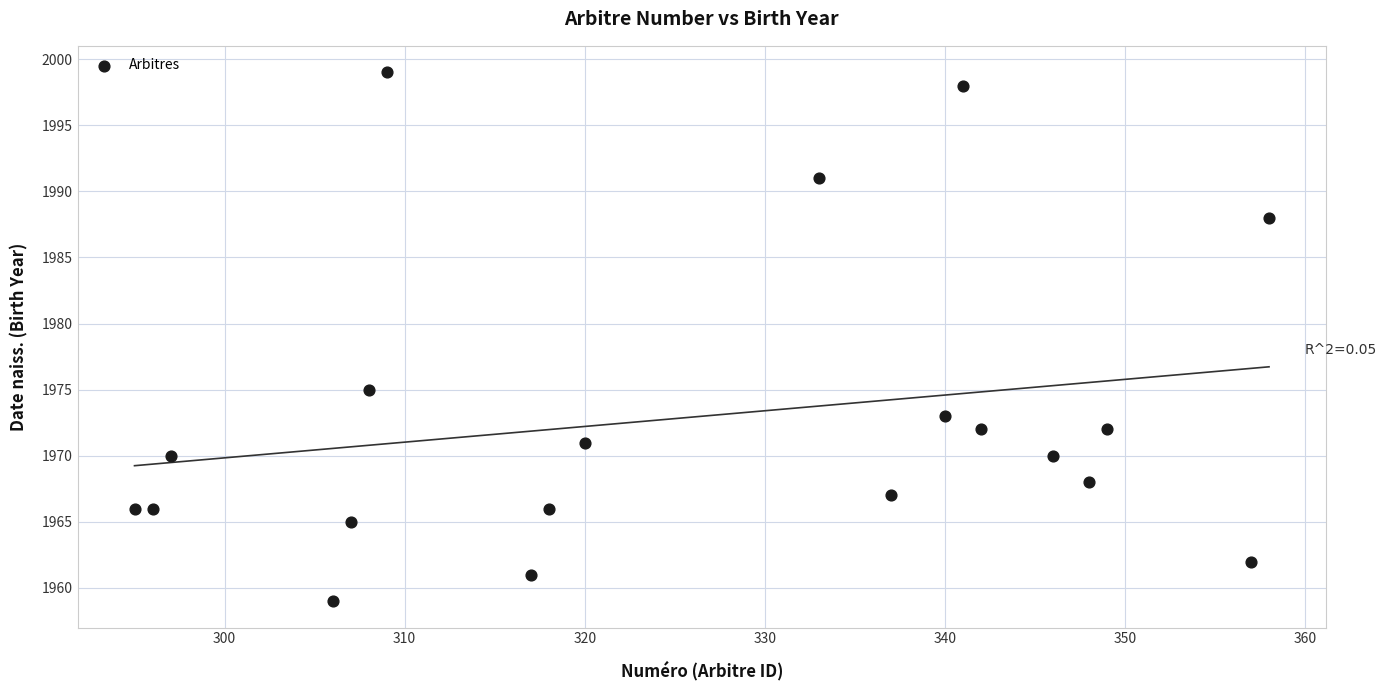

What is the range of X values (max minus min)?

63